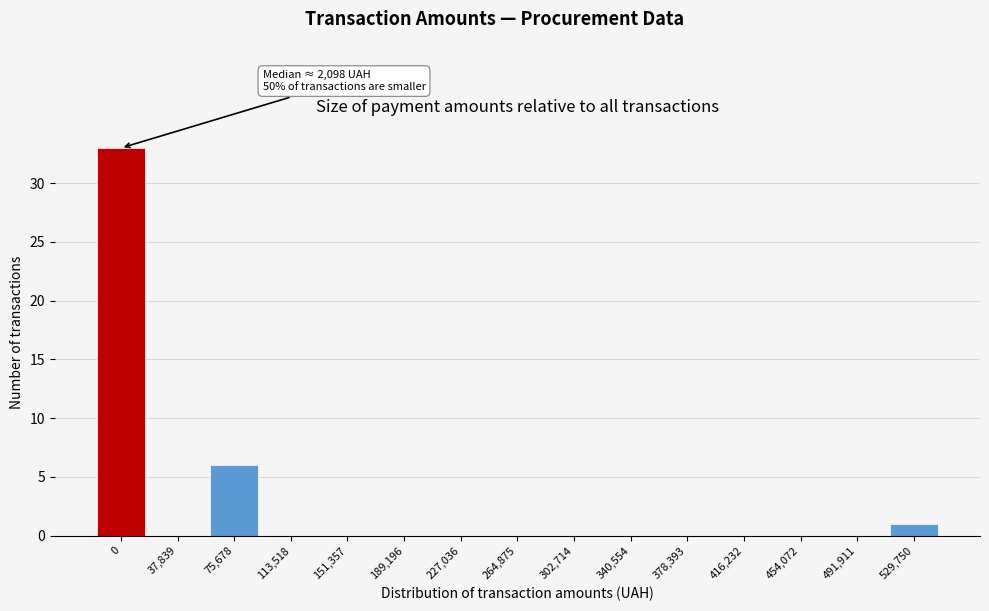

Reading left to right, what are all the values shown in this chart?

0=33	37,839=0	75,678=6	113,518=0	151,357=0	189,196=0	227,036=0	264,875=0	302,714=0	340,554=0	378,393=0	416,232=0	454,072=0	491,911=0	529,750=1